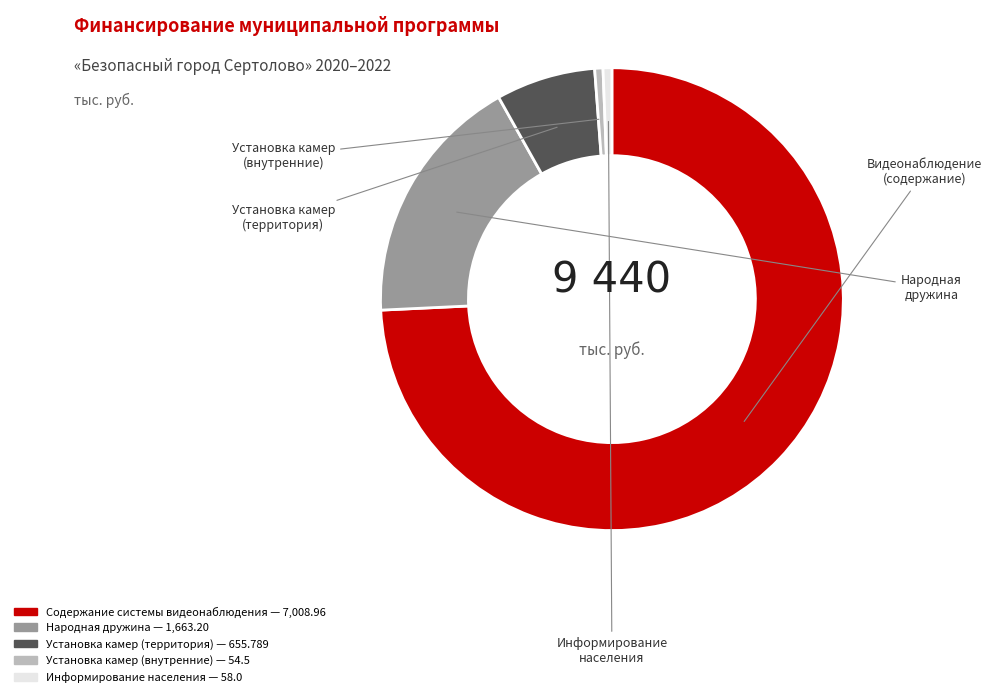

How many segments does this pie chart have?

5